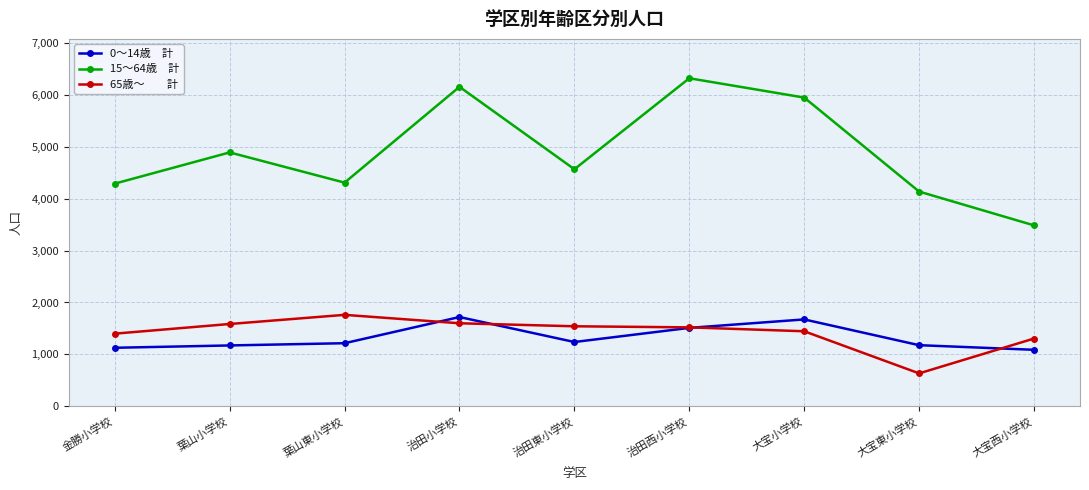

What is the label of the 3rd point from the right?

大宝小学校